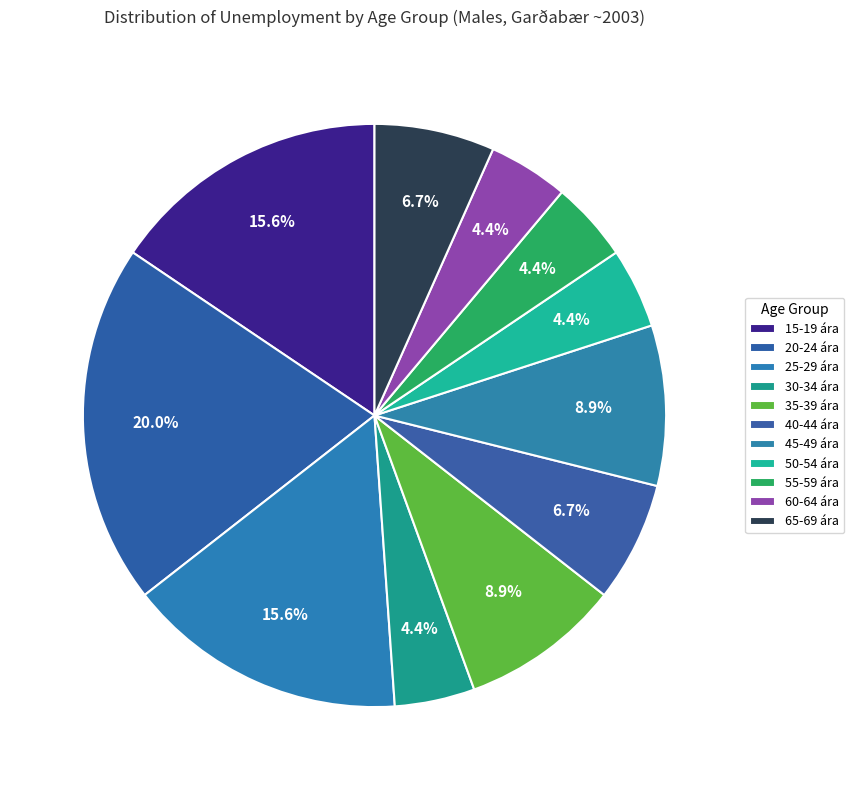

How many slices are in this pie chart?

11